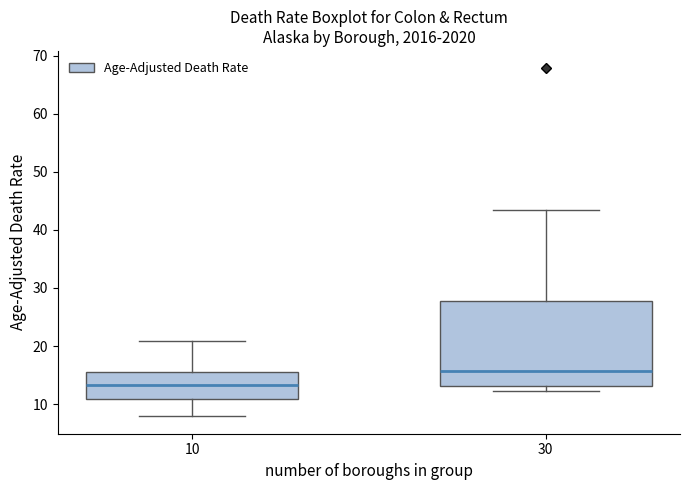

Where does the median line of the box at x = 10 sit on the y-axis? The values are not printed on the chart, so give them approximately, as read against the axis.

13